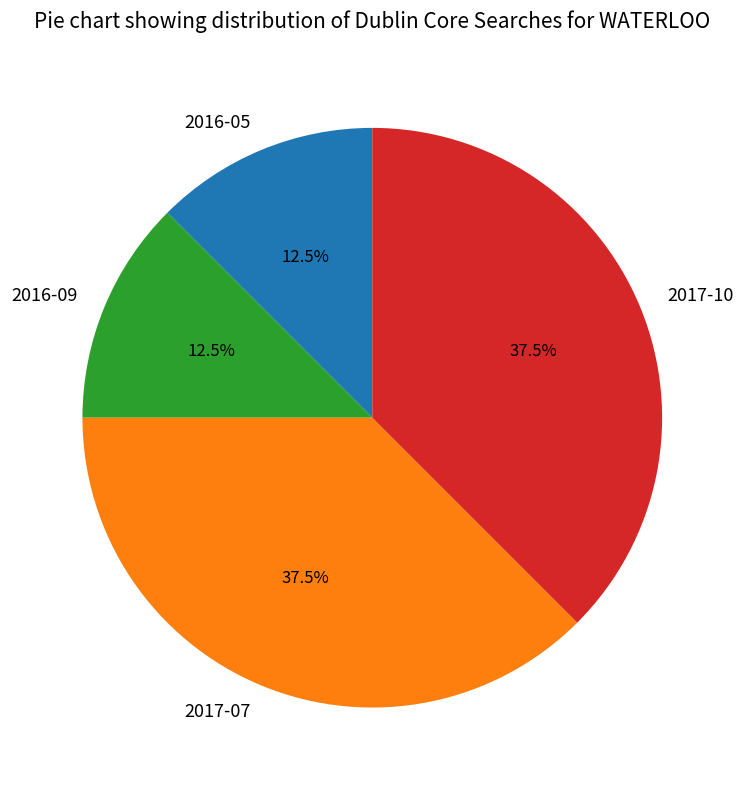

Is it true that 2017-10 is 48% of the pie?

False